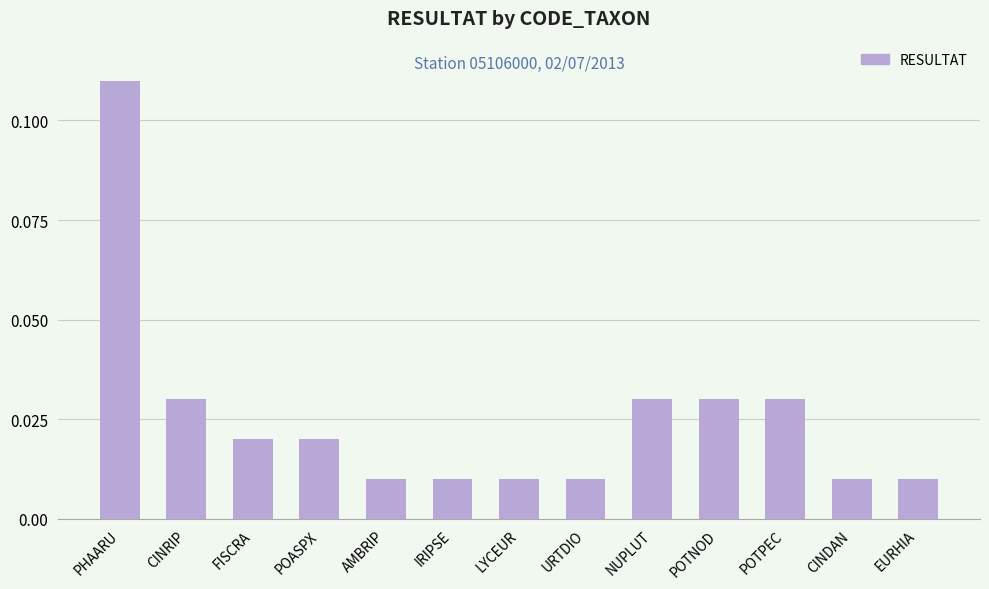

Between POASPX and URTDIO, which is larger?

POASPX